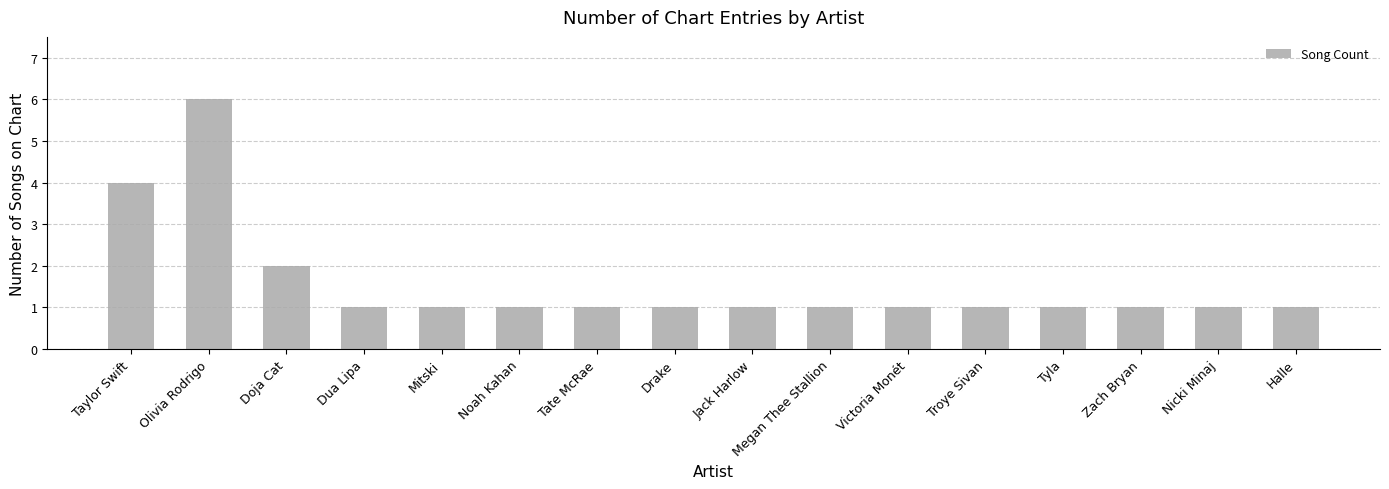

What is the difference between the second highest and second lowest values?

3